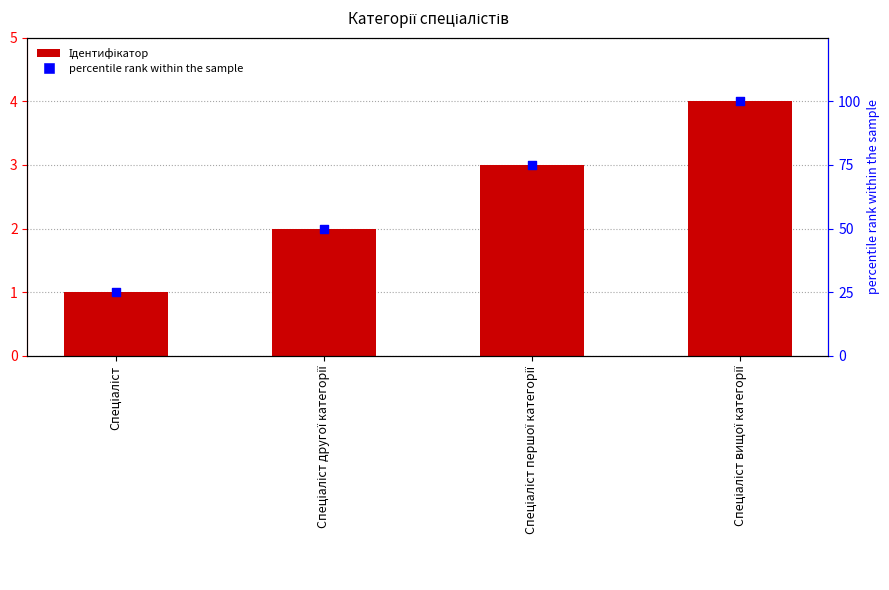

What are all the series names shown in the legend?

Ідентифікатор, percentile rank within the sample